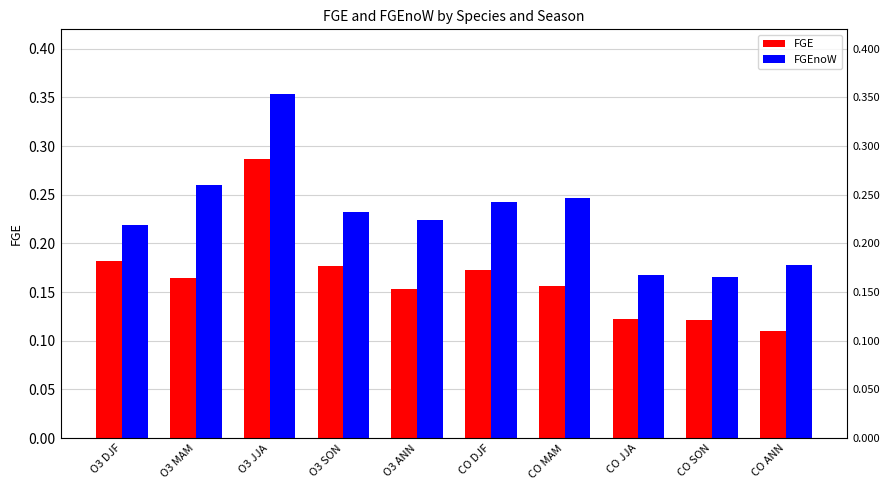

Which series has the largest total across all categories?

FGEnoW